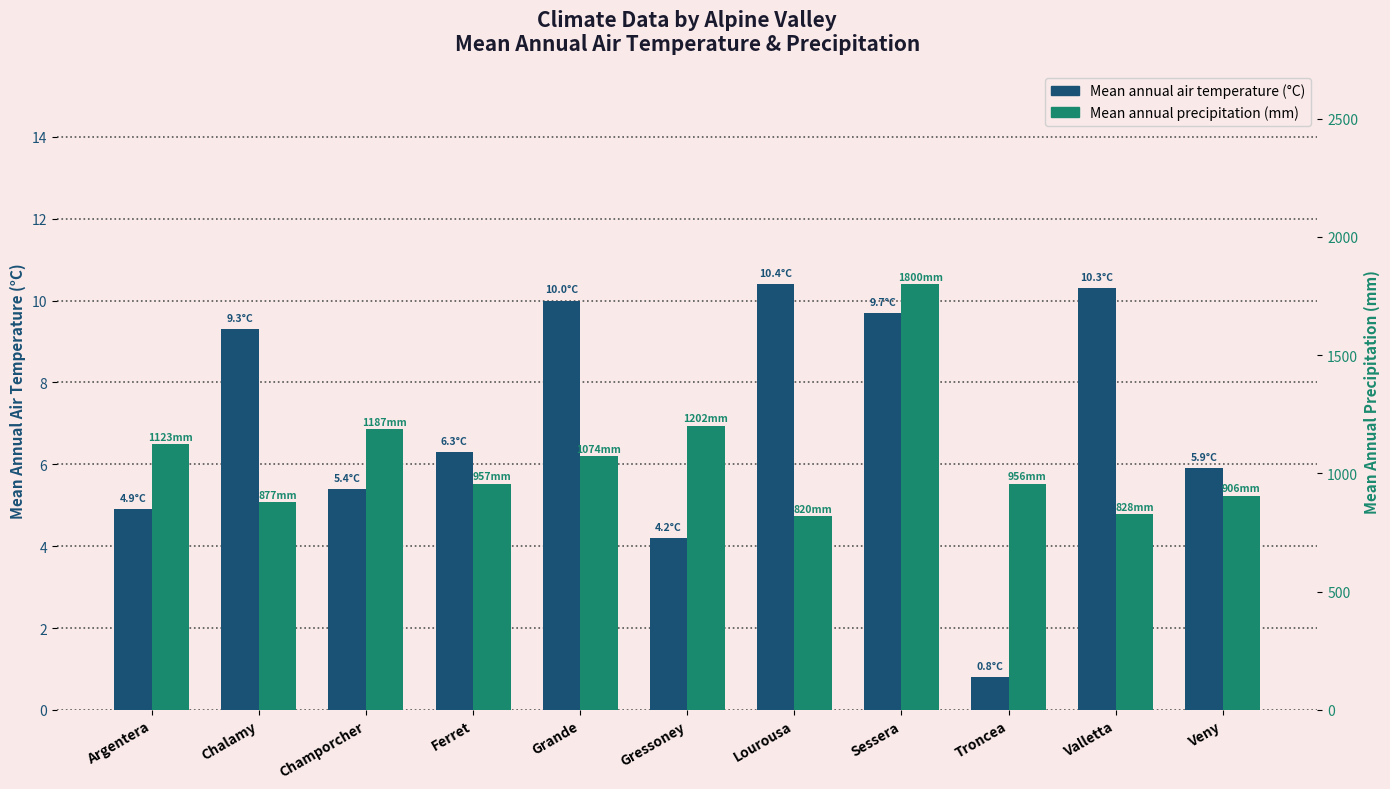

What is the label of the 6th bar from the left?

Gressoney